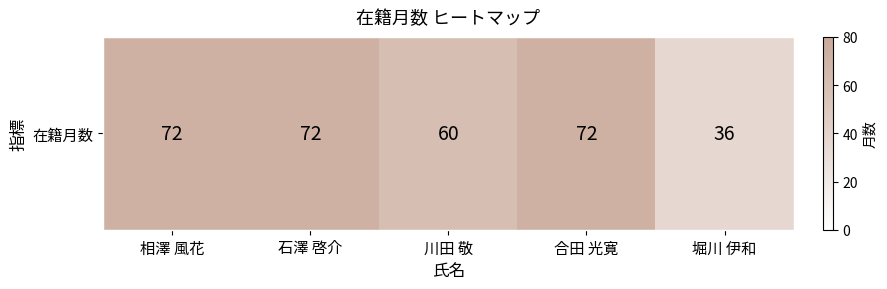

Which label corresponds to the largest value in the chart?

相澤 風花